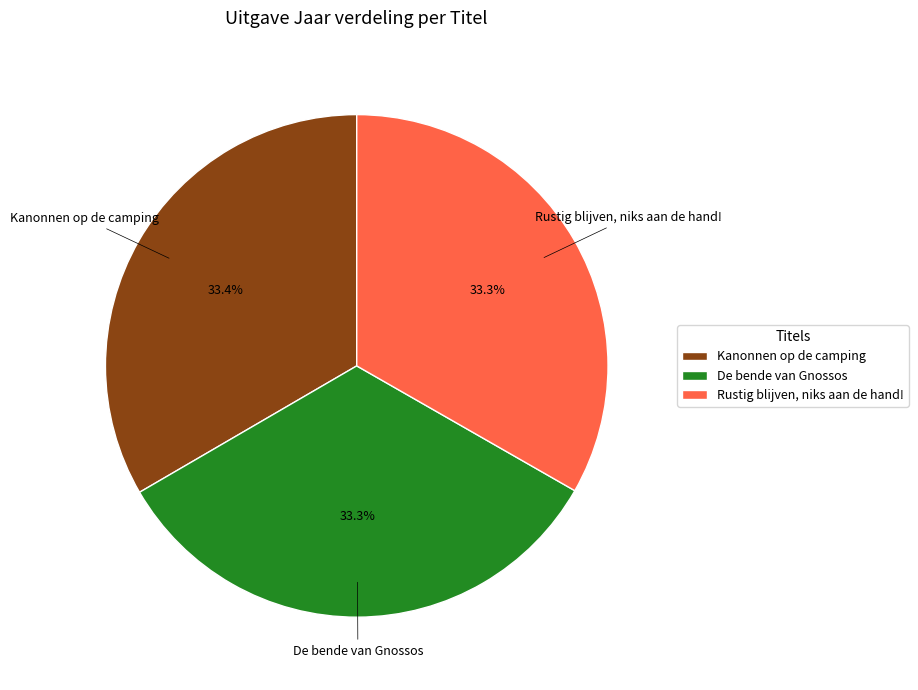

What is the ratio of the value at Rustig blijven, niks aan de hand! to the value at De bende van Gnossos?

1.0